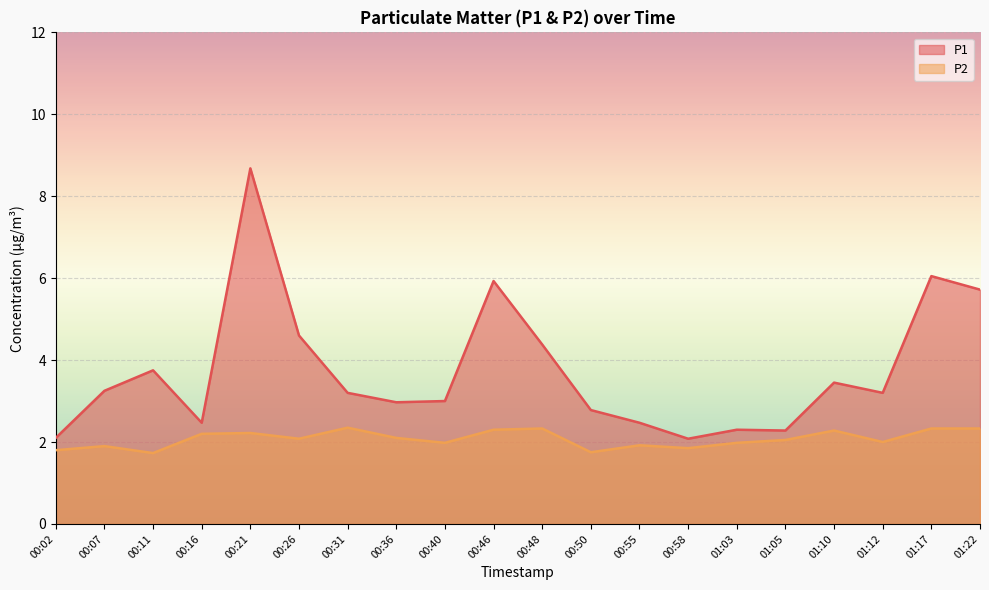

Is it true that P2 equals 1.4 at 01:12?

False